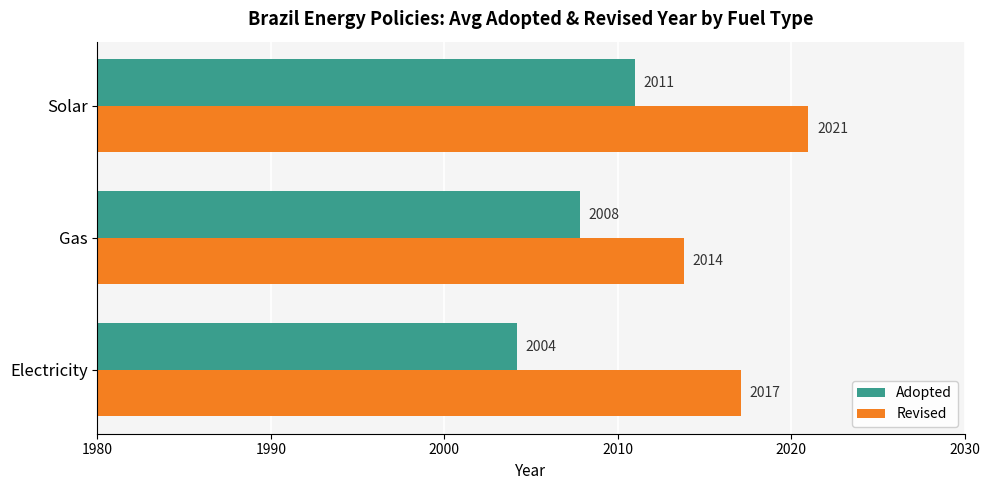

What is the greatest value displayed?

2021.0